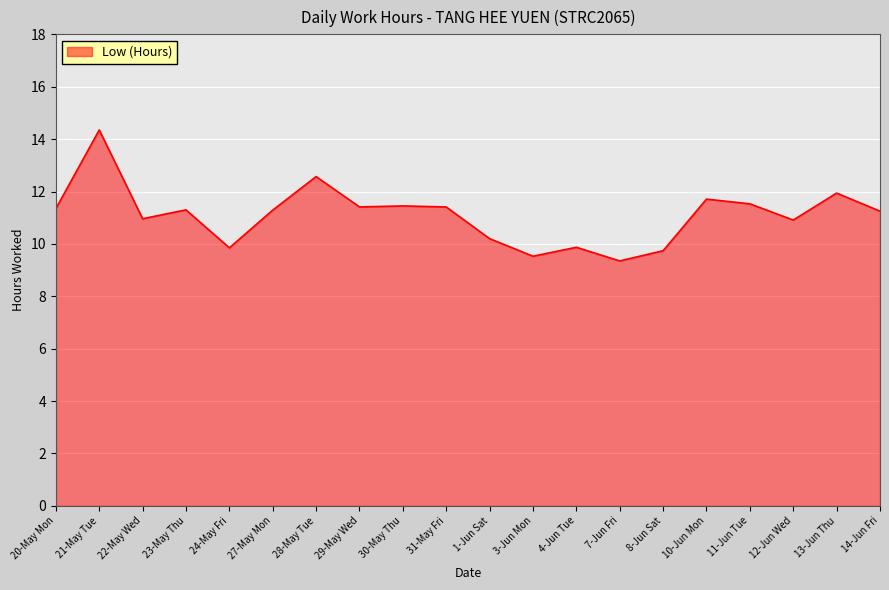

At which category does the chart reach its peak across all series?

21-May Tue